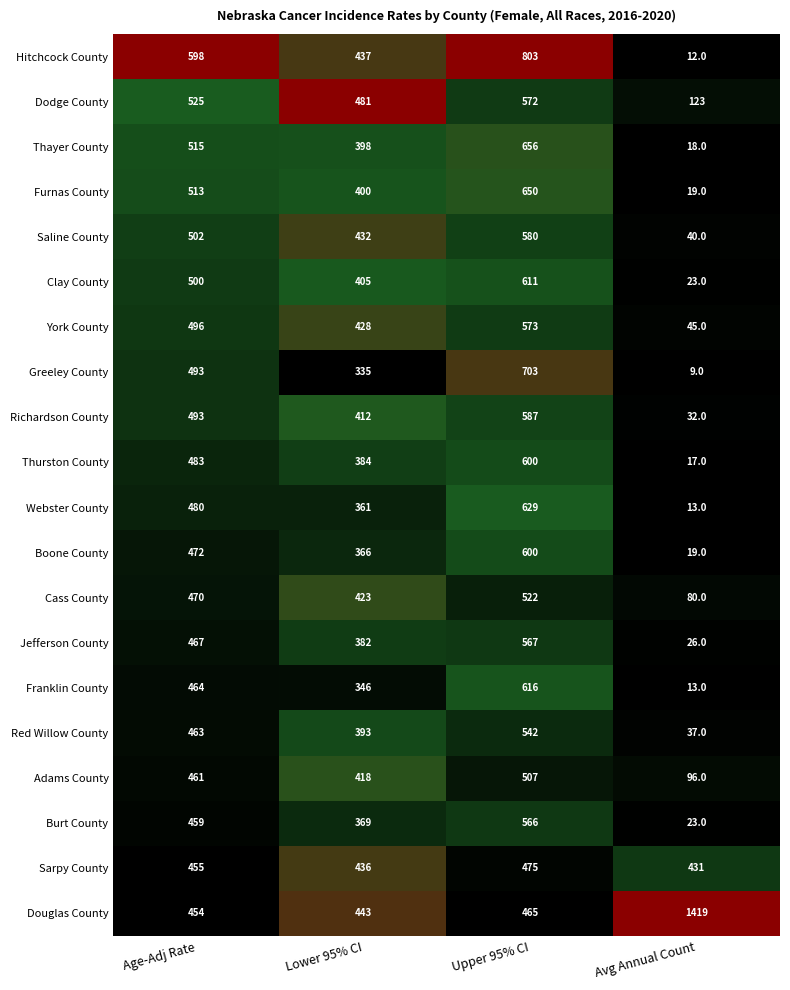

Count the Thayer County values in the range 398 to 656.

3